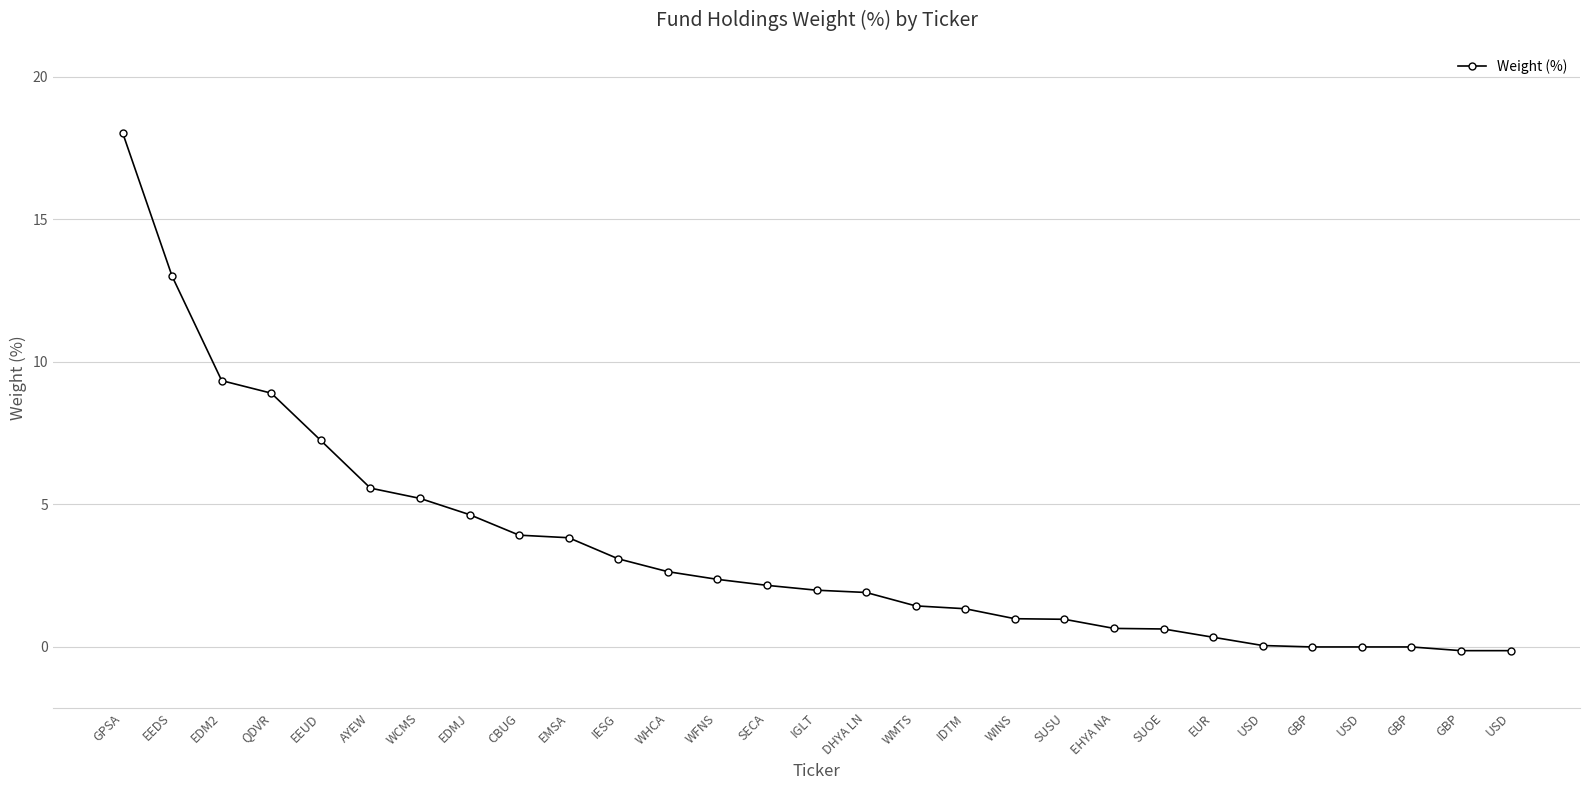

What value does the data have at AYEW?

5.6